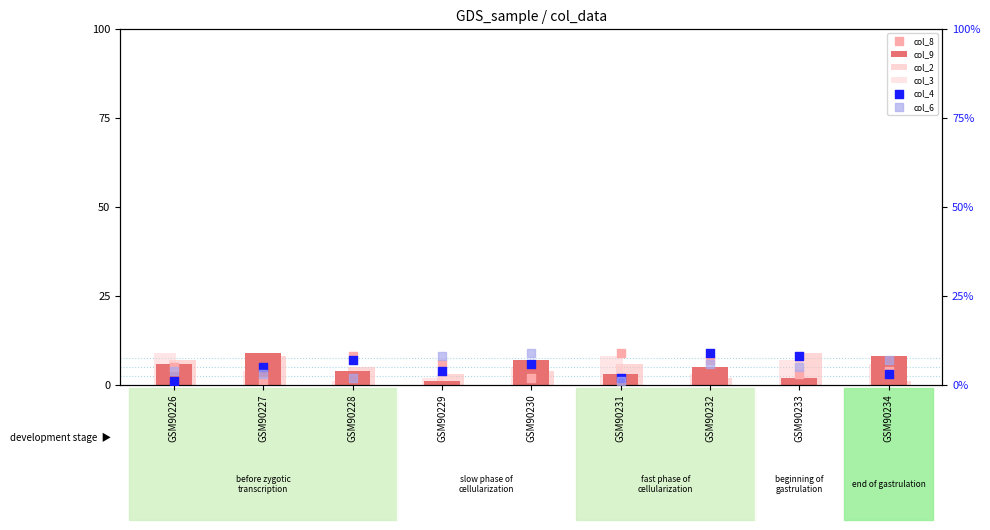

At which category is the sum across all series the highest?

GSM90233